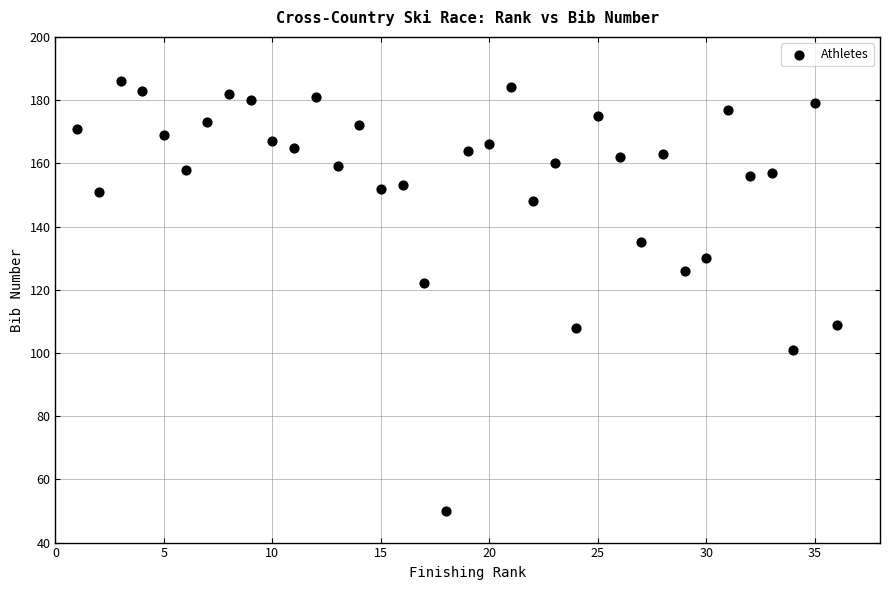

What Y value in the scatter plot is closest to 118?

122